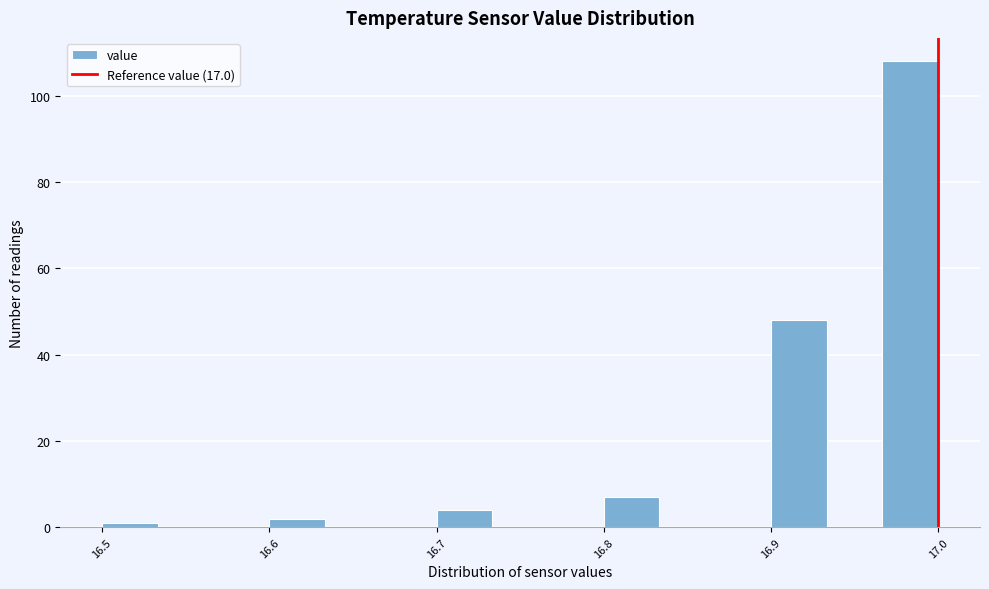

Around what value on the x-axis is the tallest bar? Give the approximate position of its centre, as read against the axis.

16.98